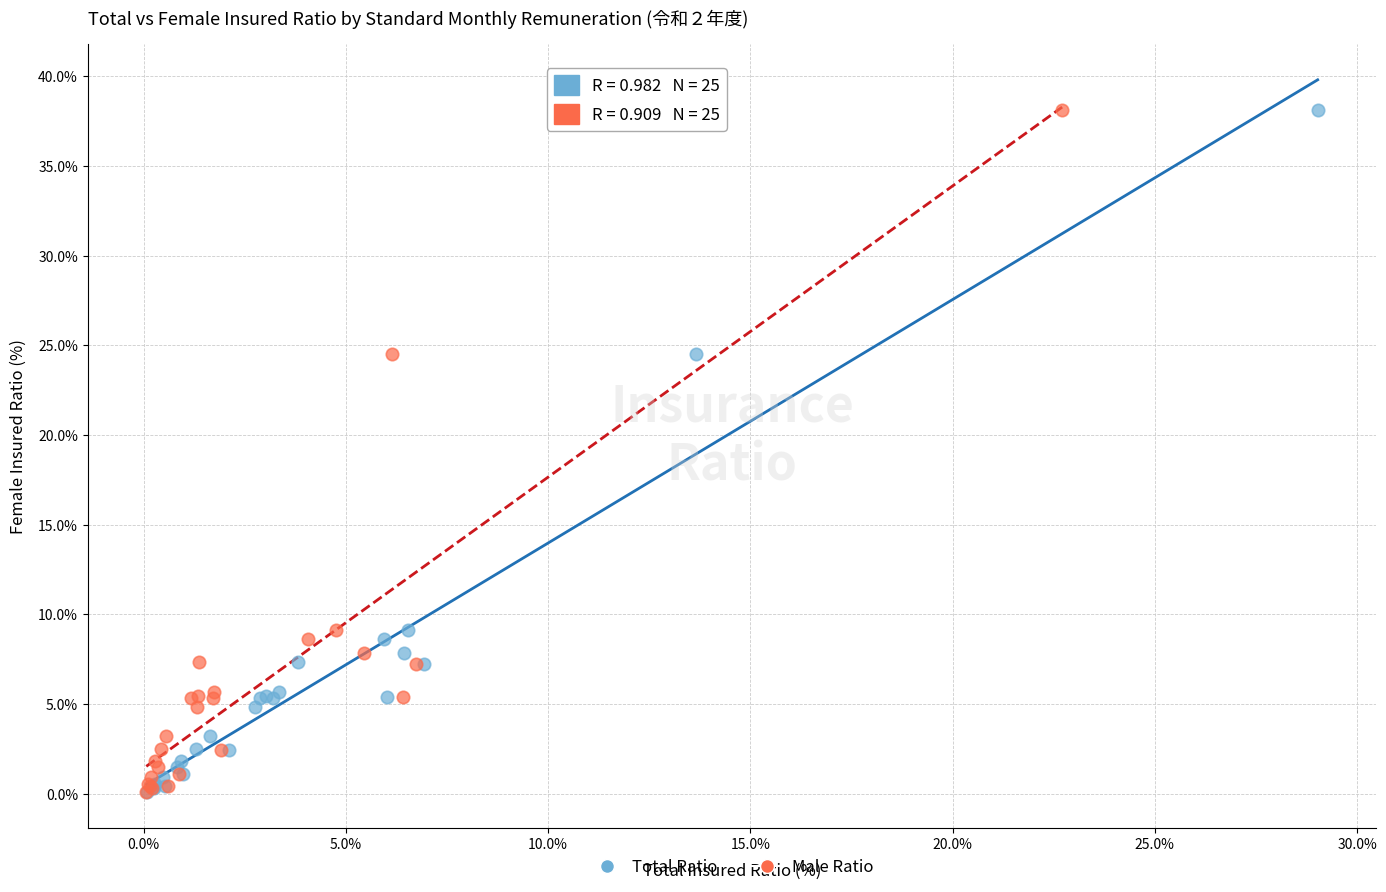

What are all the series names shown in the legend?

Total Ratio, Male Ratio